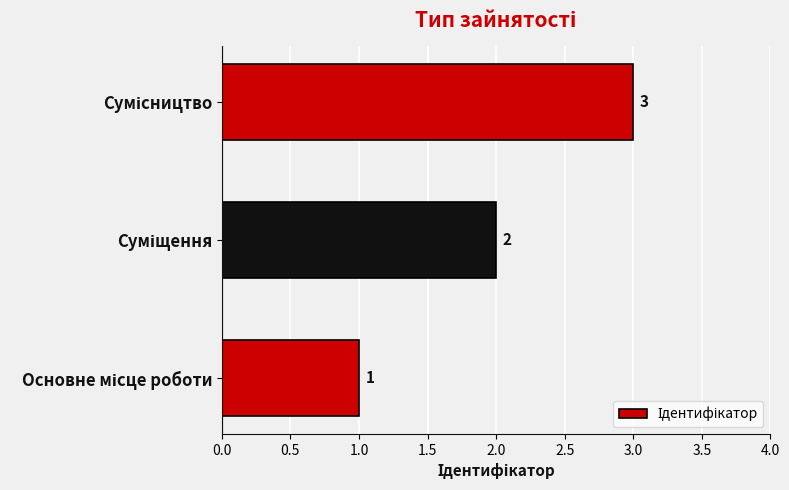

What is the greatest value displayed?

3